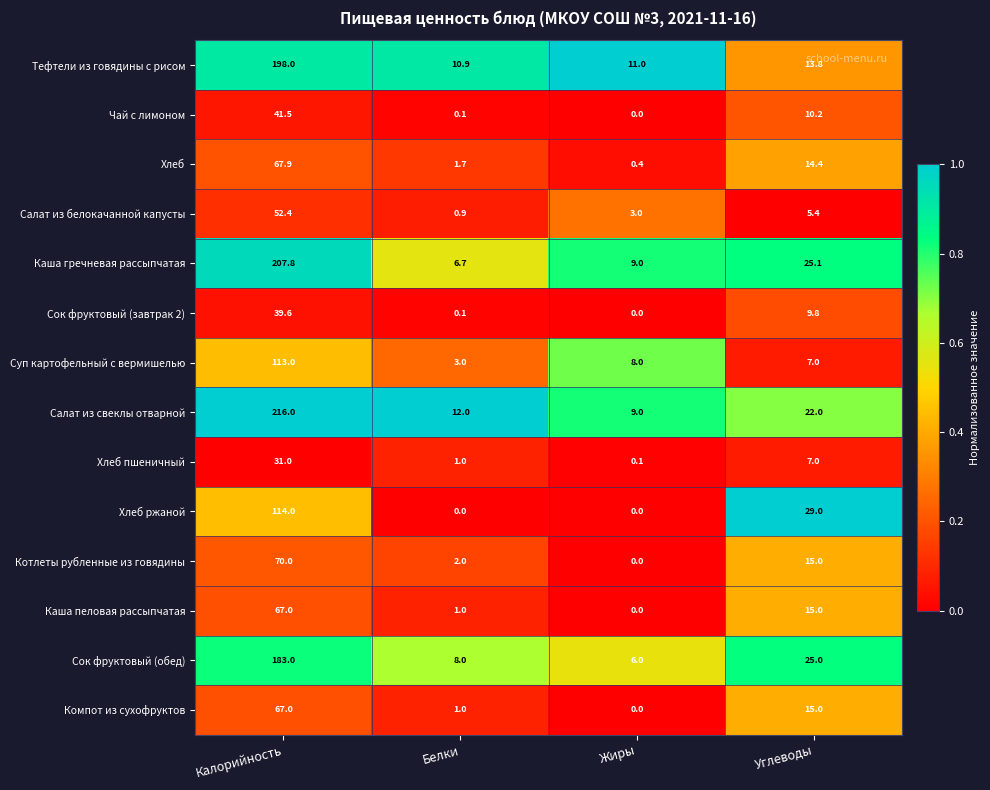

What is the total value across all series at Углеводы?

213.7